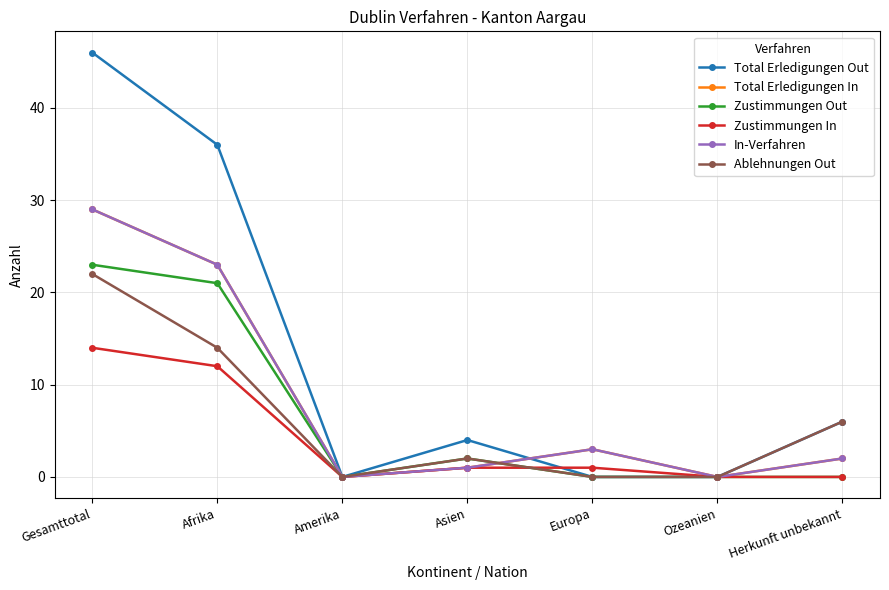

At which label does Total Erledigungen Out first exceed 4?

Gesamttotal